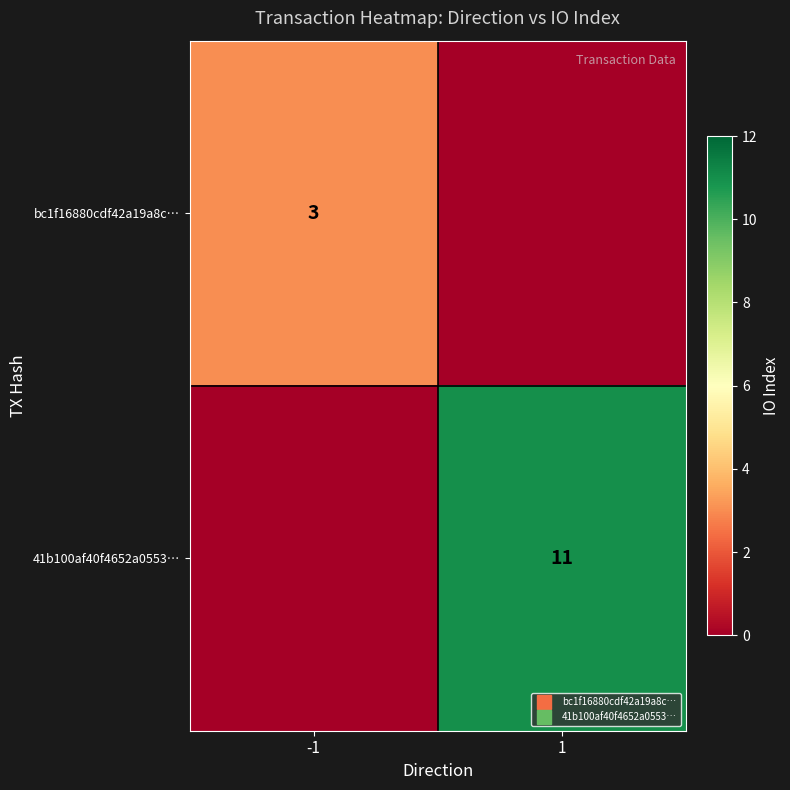

What is the sum of the 41b100af40f4652a0553… values at -1 and 1?

11